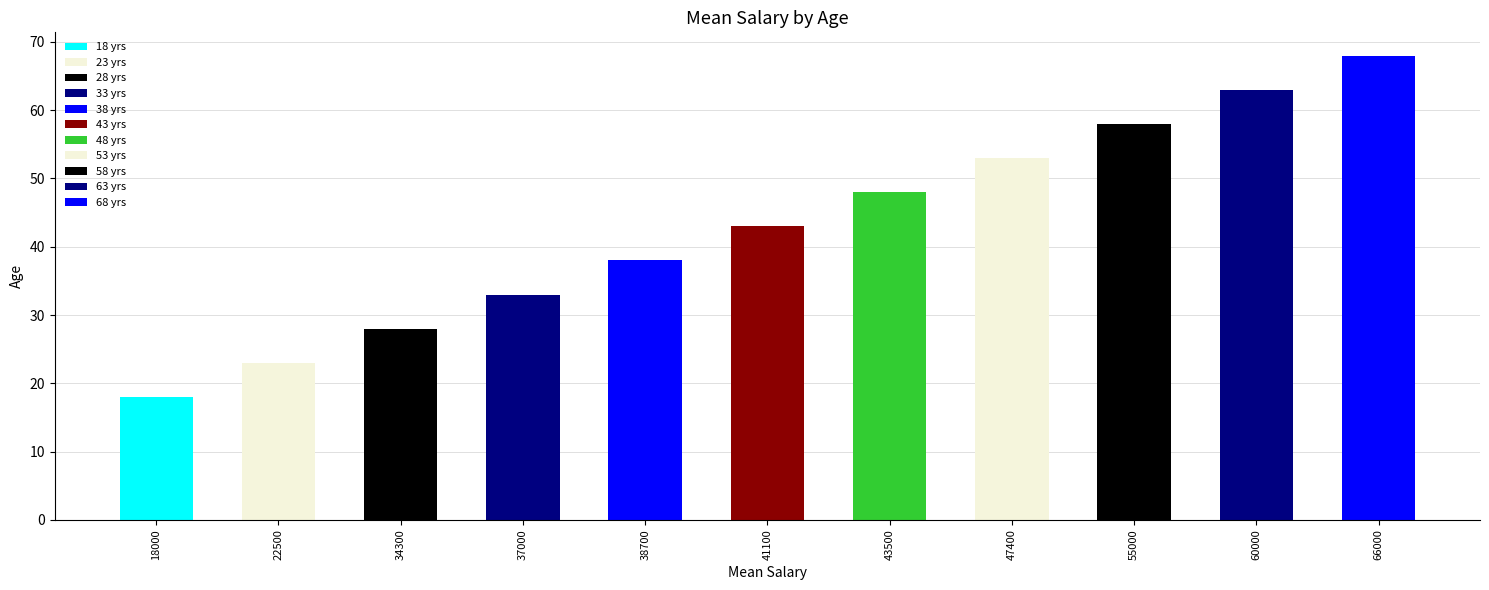

Rank the categories by value from lowest to highest.

18000, 22500, 34300, 37000, 38700, 41100, 43500, 47400, 55000, 60000, 66000